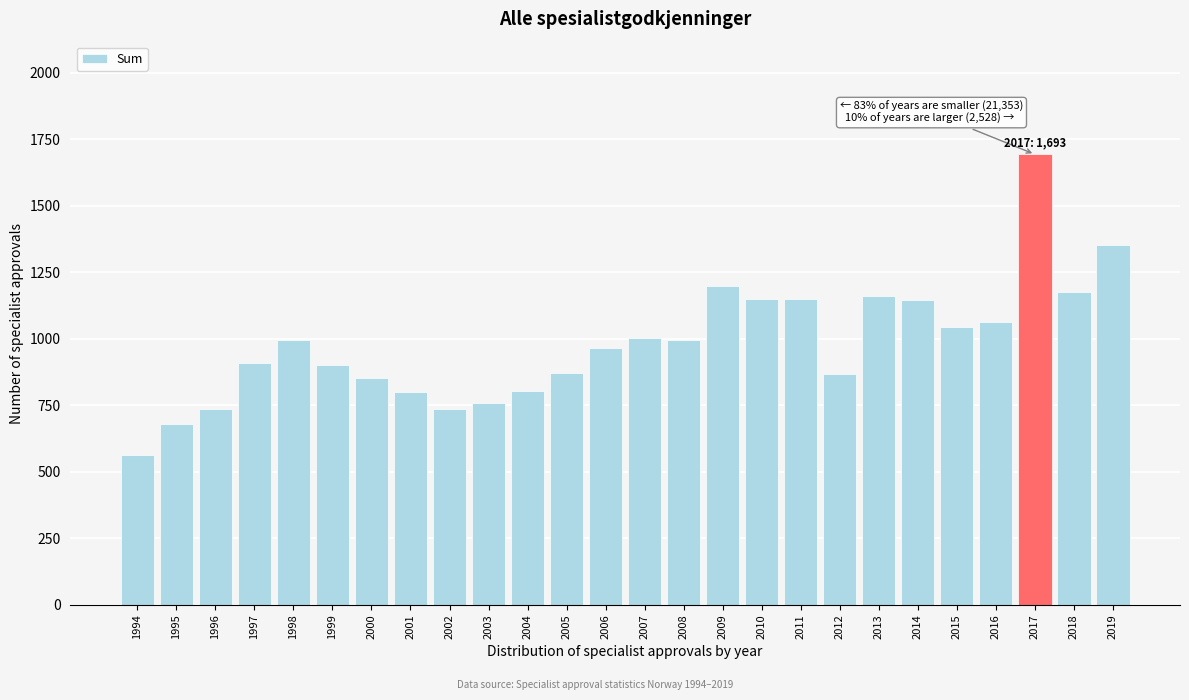

What is the greatest value displayed?

1693